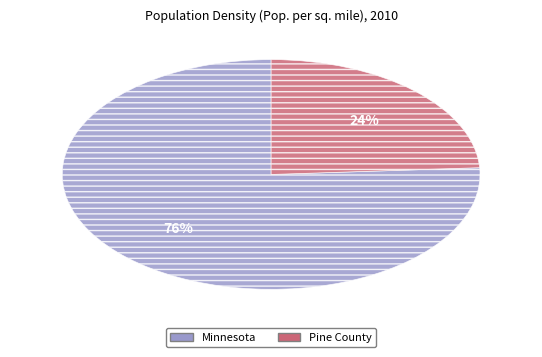

To the nearest percent, what is the difference between the Minnesota and Pine County slice percentages?

52%